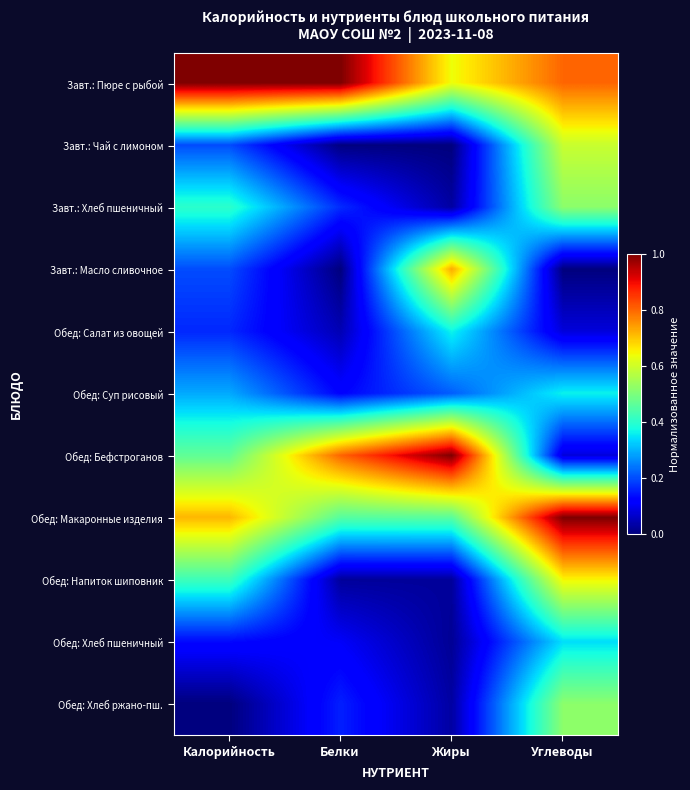

Which series has the largest range (max minus min)?

Обед: Бефстроганов